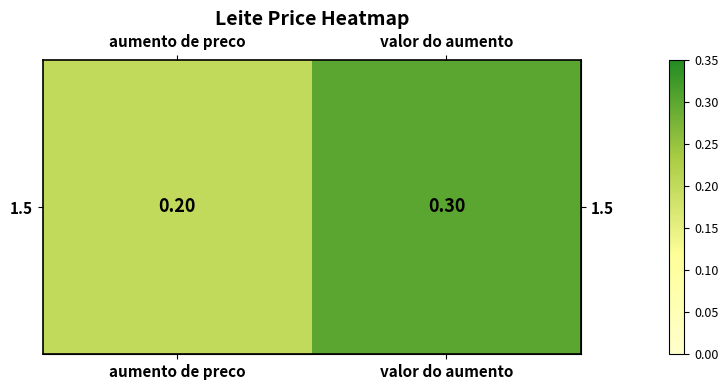

The chart shows a value of 0.5 at valor do aumento. True or false?

False